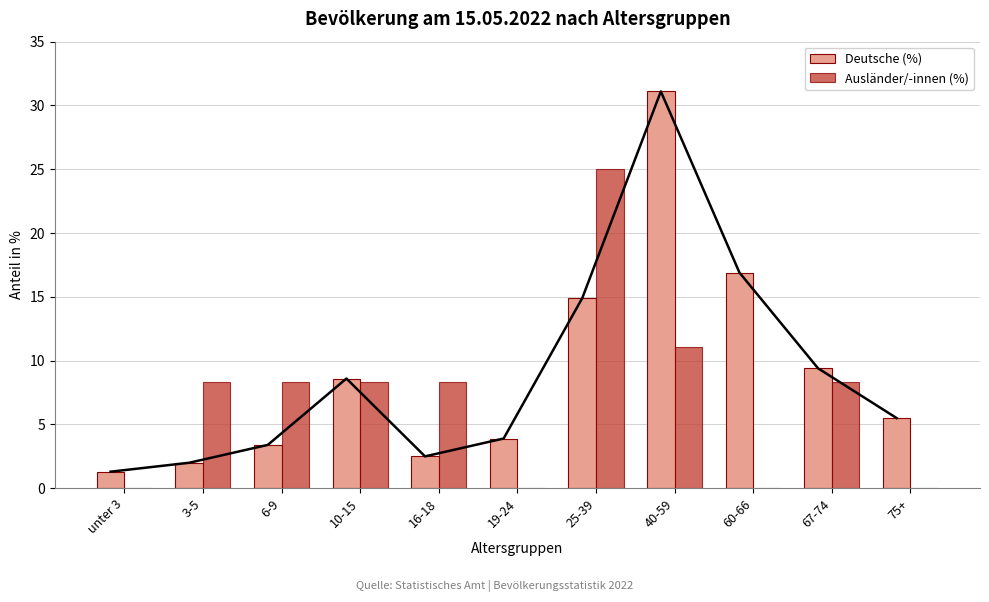

Rank the categories by Deutsche (%) value from lowest to highest.

unter 3, 3-5, 16-18, 6-9, 19-24, 75+, 10-15, 67-74, 25-39, 60-66, 40-59